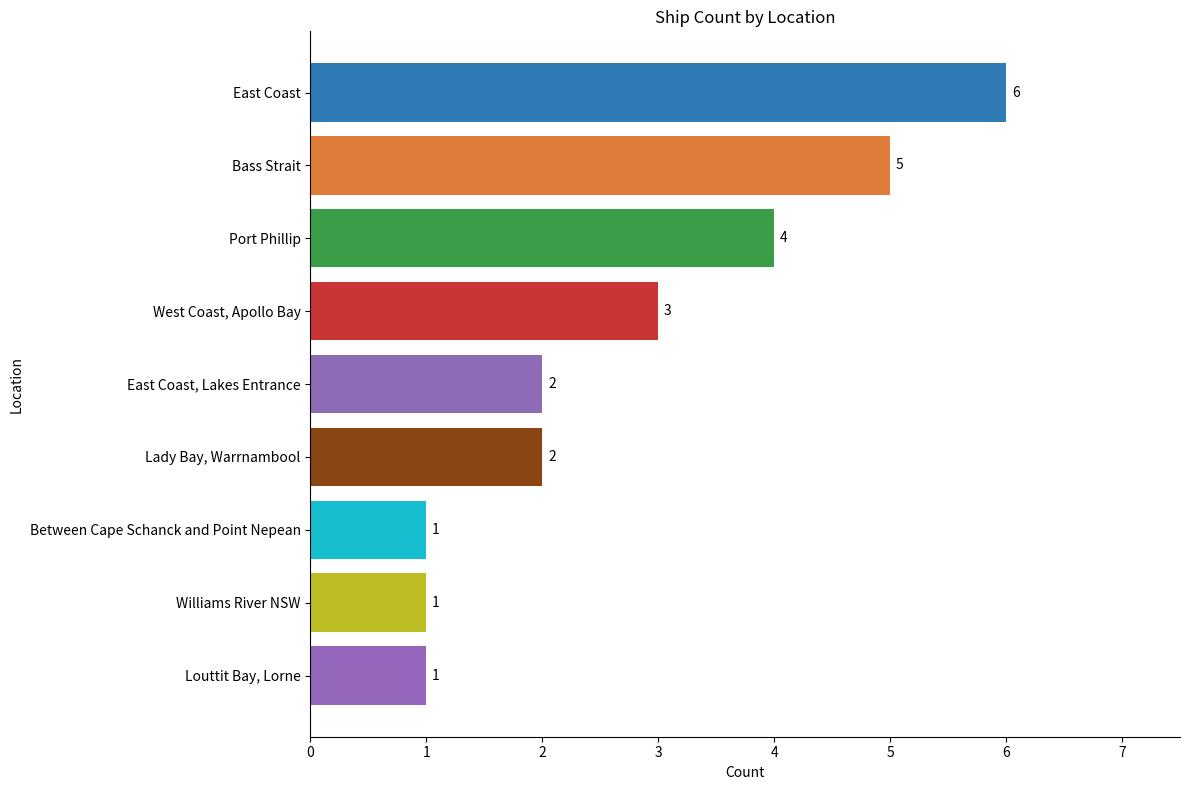

What is the ratio of the value at East Coast to the value at East Coast, Lakes Entrance?

3.0